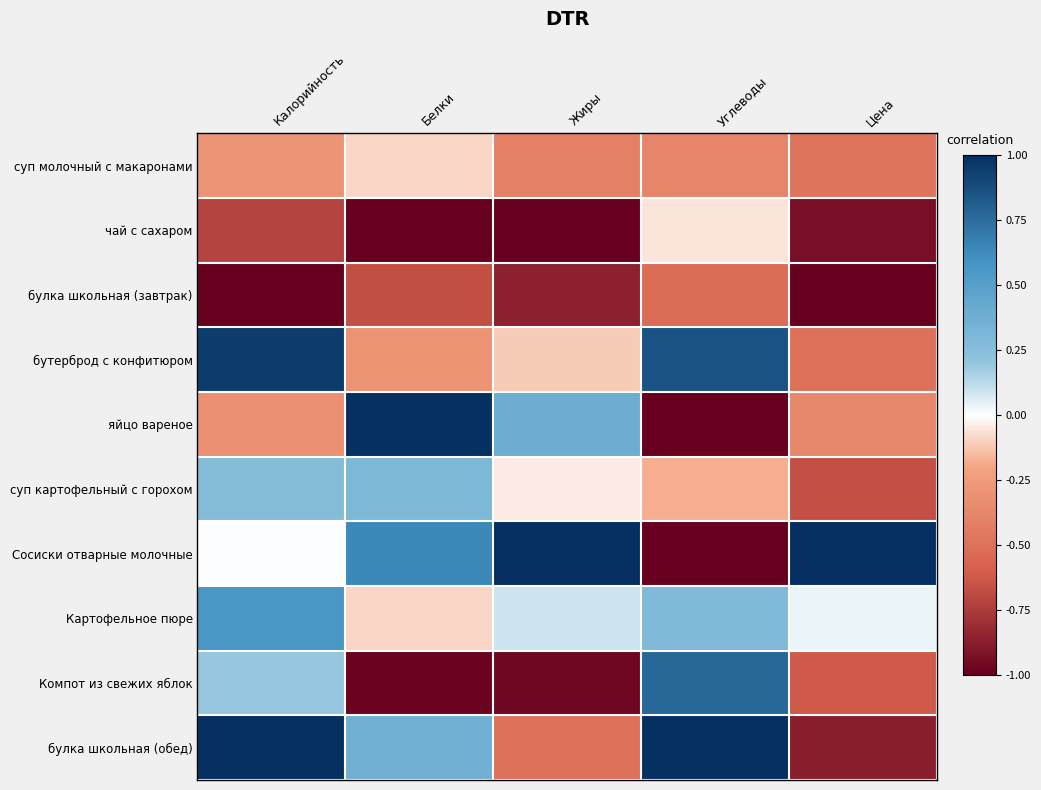

What is the greatest value displayed?

1.0